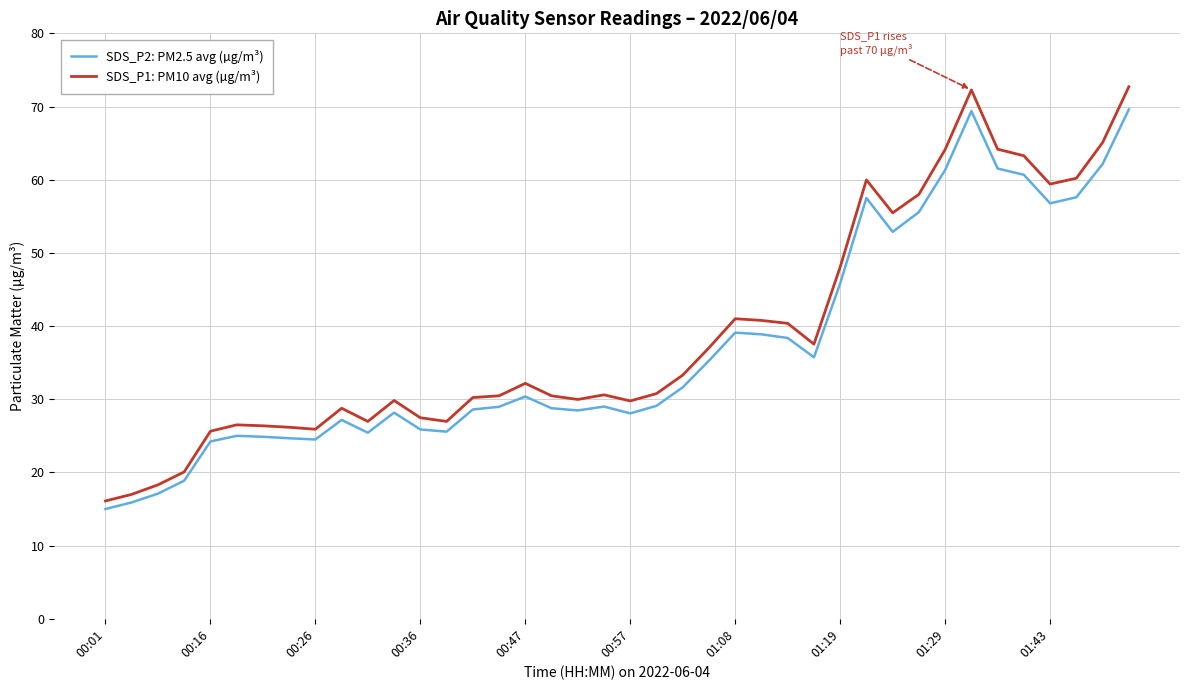

Which series has the widest spread of values?

SDS_P1: PM10 avg (µg/m³)